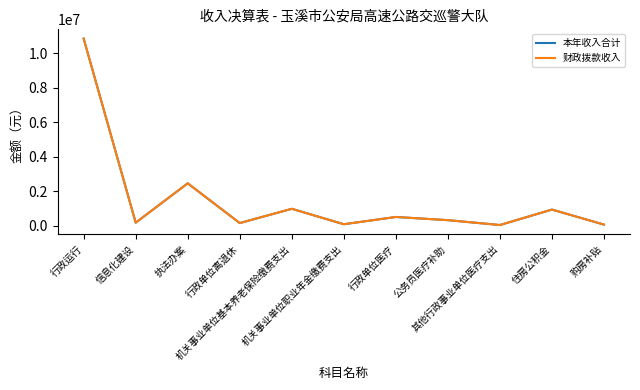

Where is 财政拨款收入 nearest to the value 5442674?

执法办案